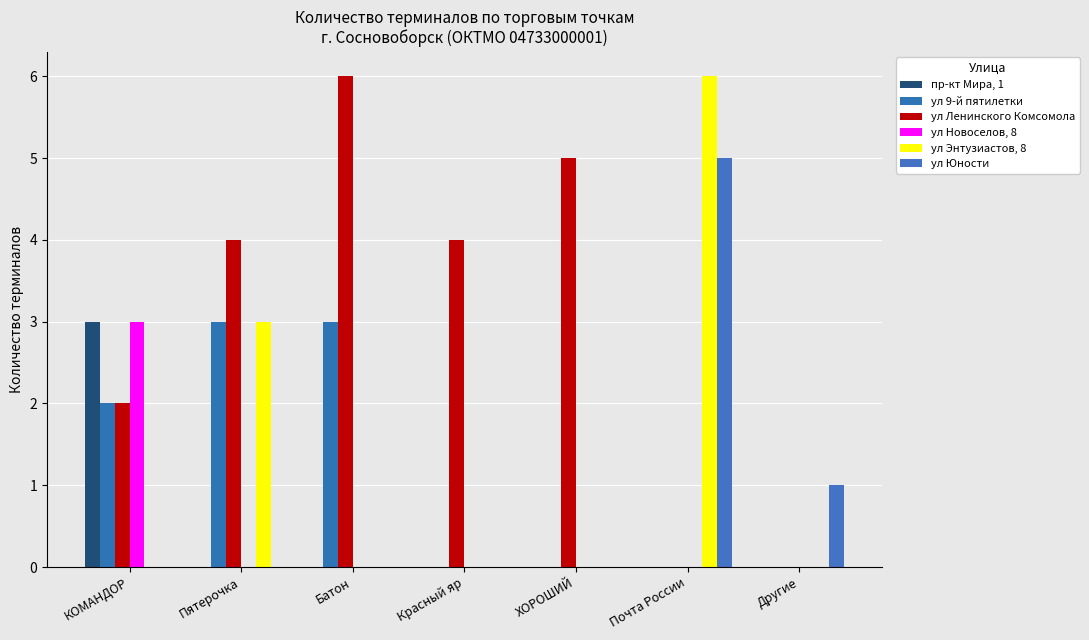

What are all the series names shown in the legend?

пр-кт Мира, 1, ул 9-й пятилетки, ул Ленинского Комсомола, ул Новоселов, 8, ул Энтузиастов, 8, ул Юности